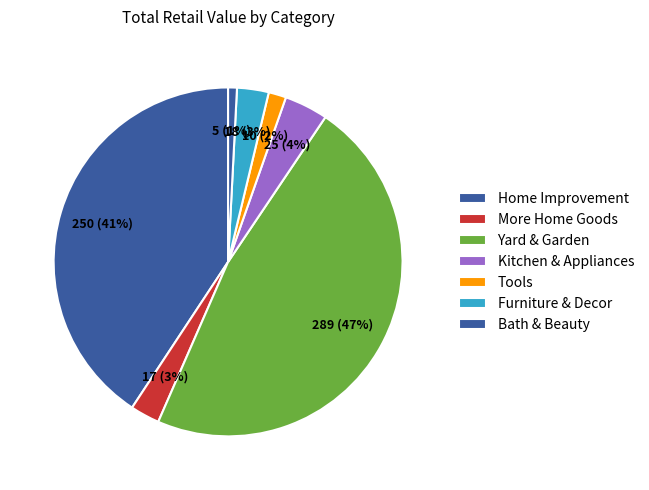

How many segments does this pie chart have?

7